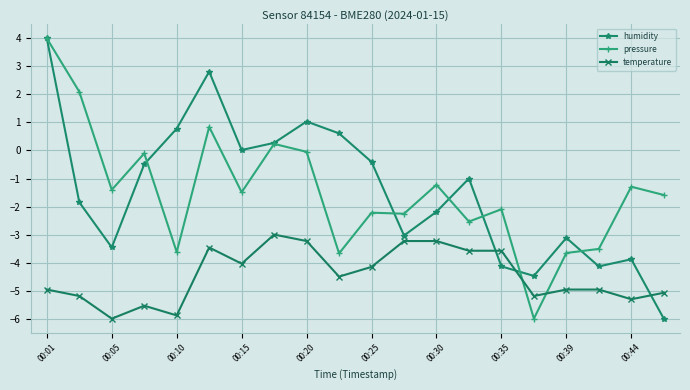

Count the number of data series in this chart.

3